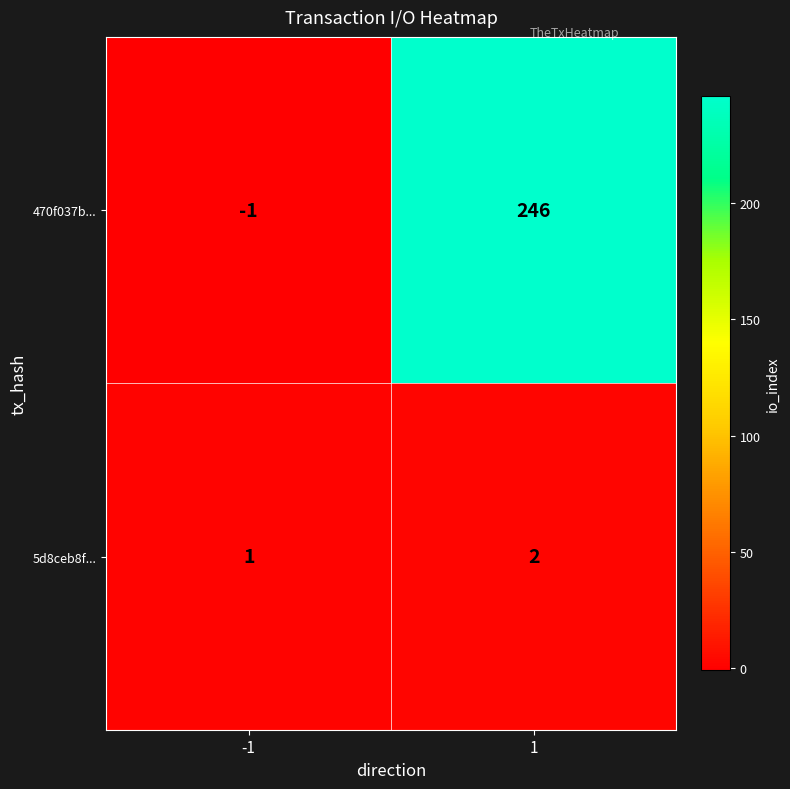

Rank the series by their maximum value, from lowest to highest.

5d8ceb8f..., 470f037b...